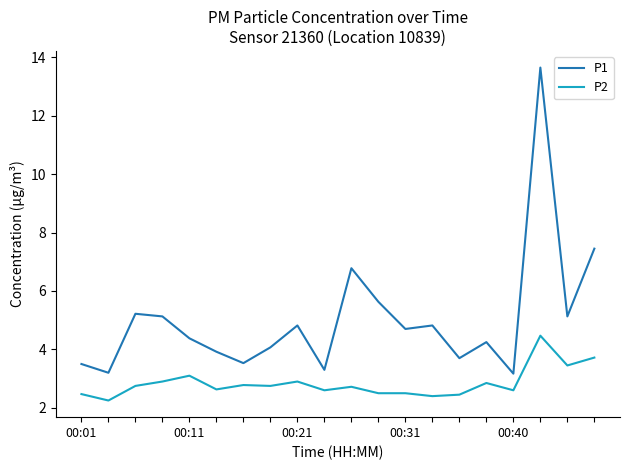

Which series has the largest total across all categories?

P1